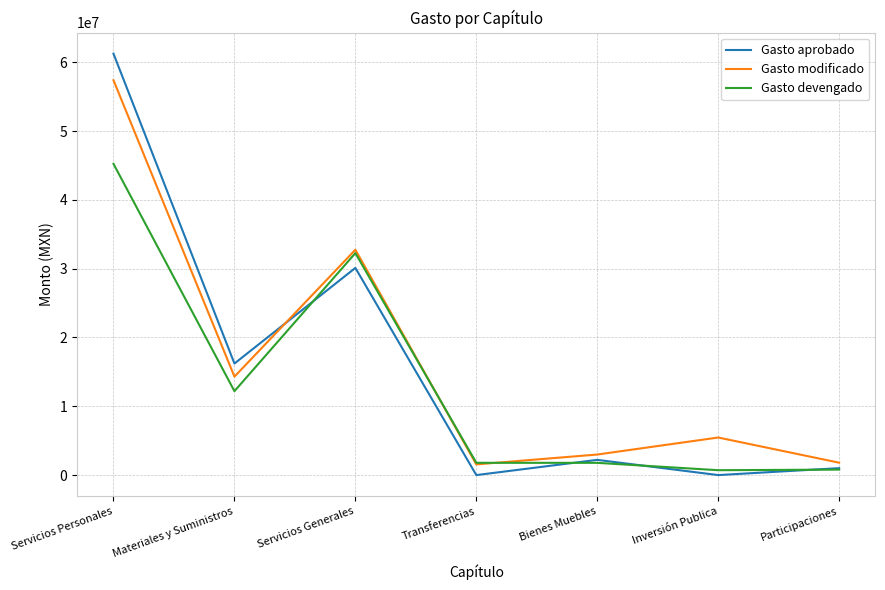

At which category does Gasto modificado reach its first local valley?

Materiales y Suministros